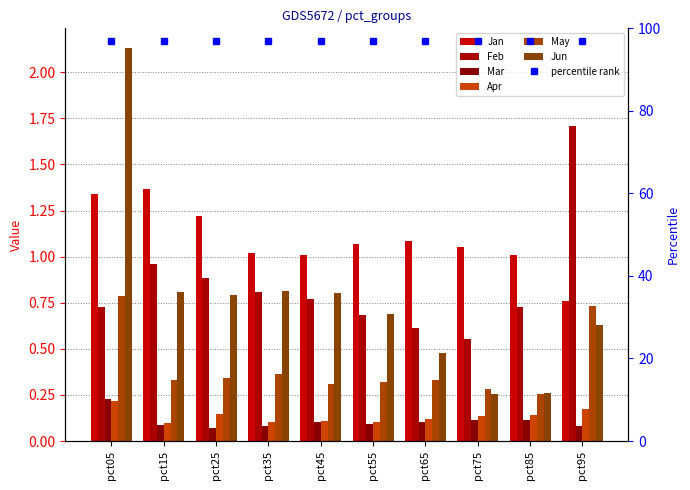

At which category is the sum across all series the highest?

pct05